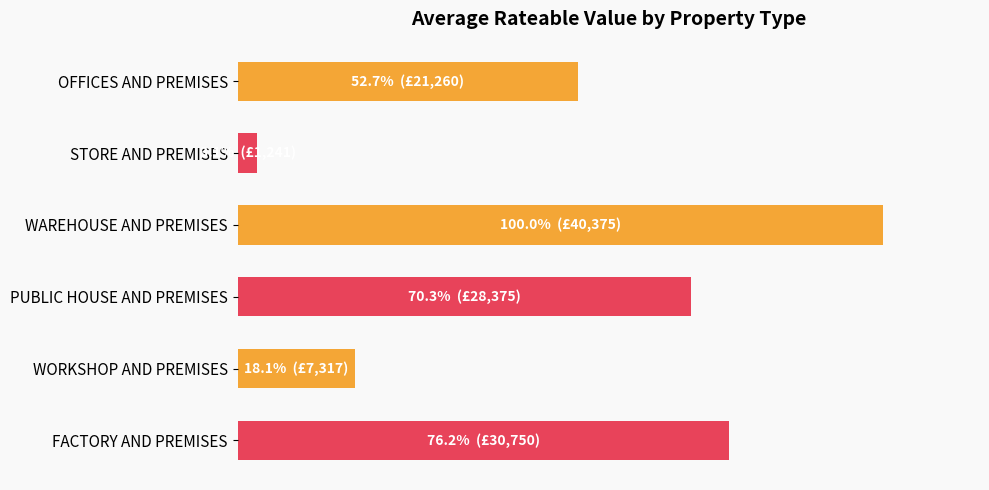

List the labels in order of value, smallest first.

STORE AND PREMISES, WORKSHOP AND PREMISES, OFFICES AND PREMISES, PUBLIC HOUSE AND PREMISES, FACTORY AND PREMISES, WAREHOUSE AND PREMISES